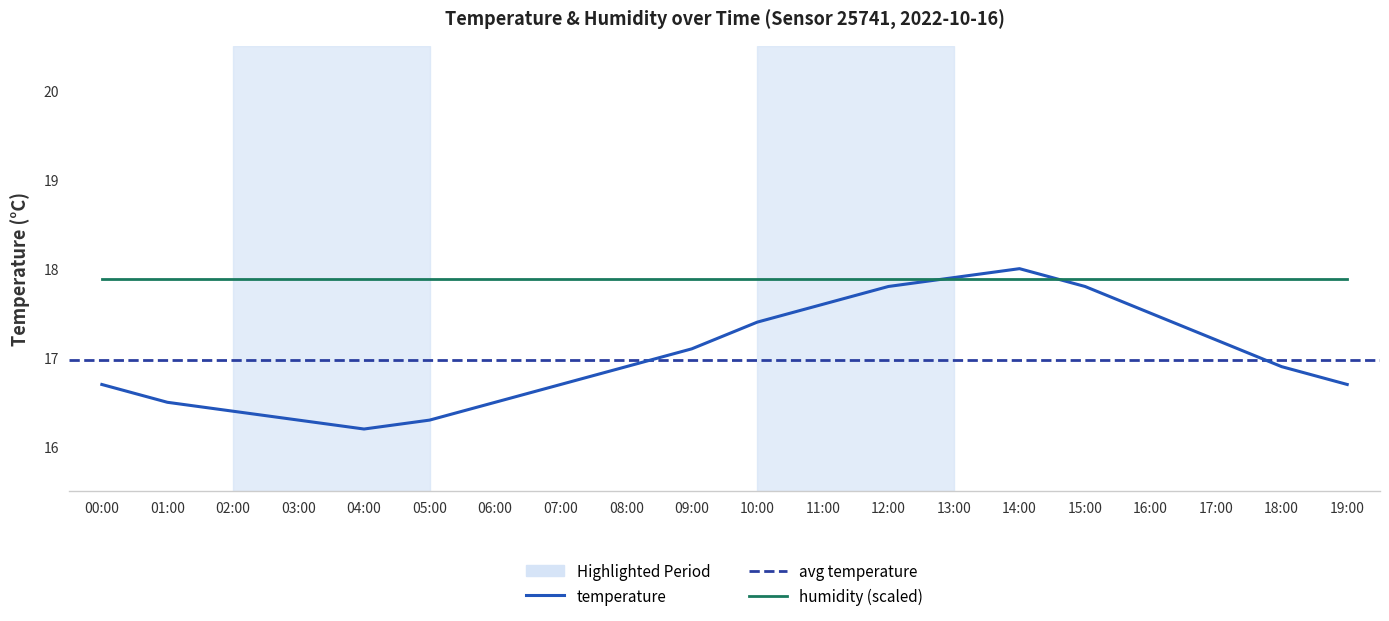

What is the difference between the maximum and minimum values?

1.8